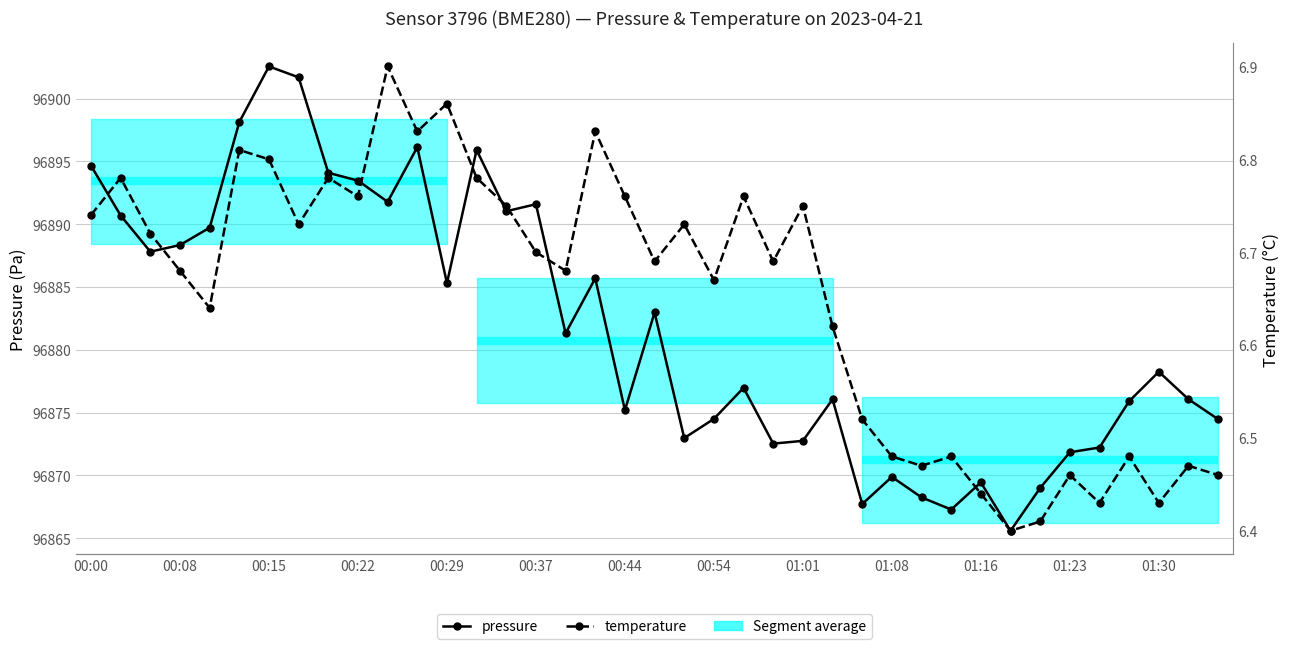

Which category has the lowest value across all series?

31